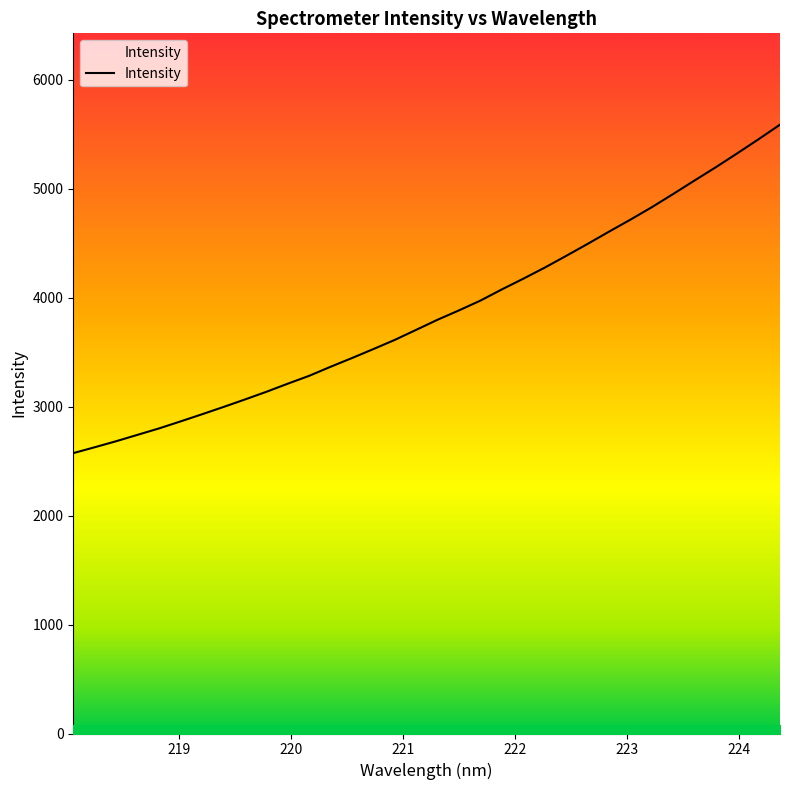

The chart shows a value of 1538.9 at 223. True or false?

False